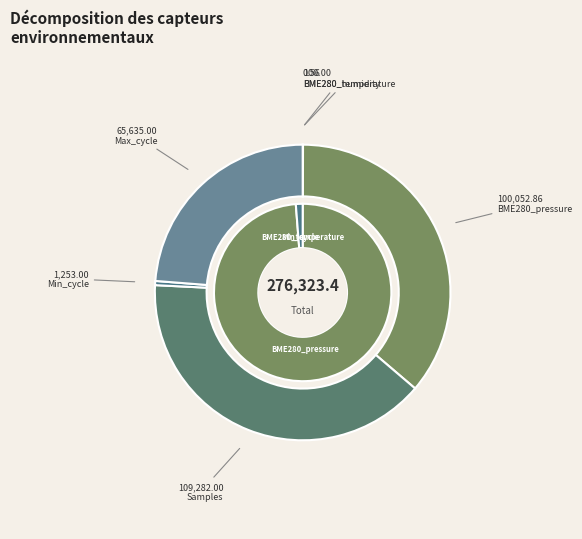

Does any single category account for the majority?

No